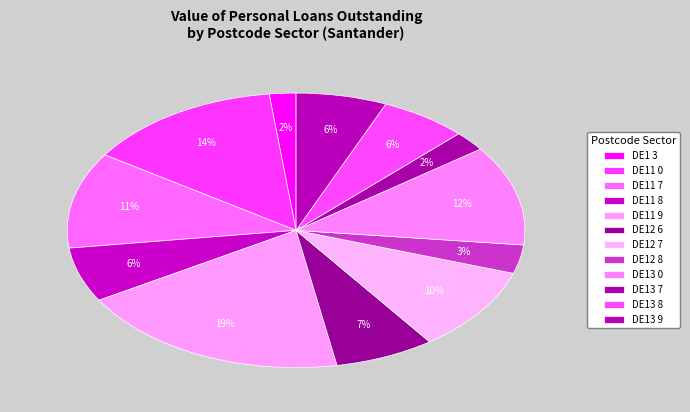

Approximately how many times larger is the value at DE13 8 compared to DE12 7?

0.6